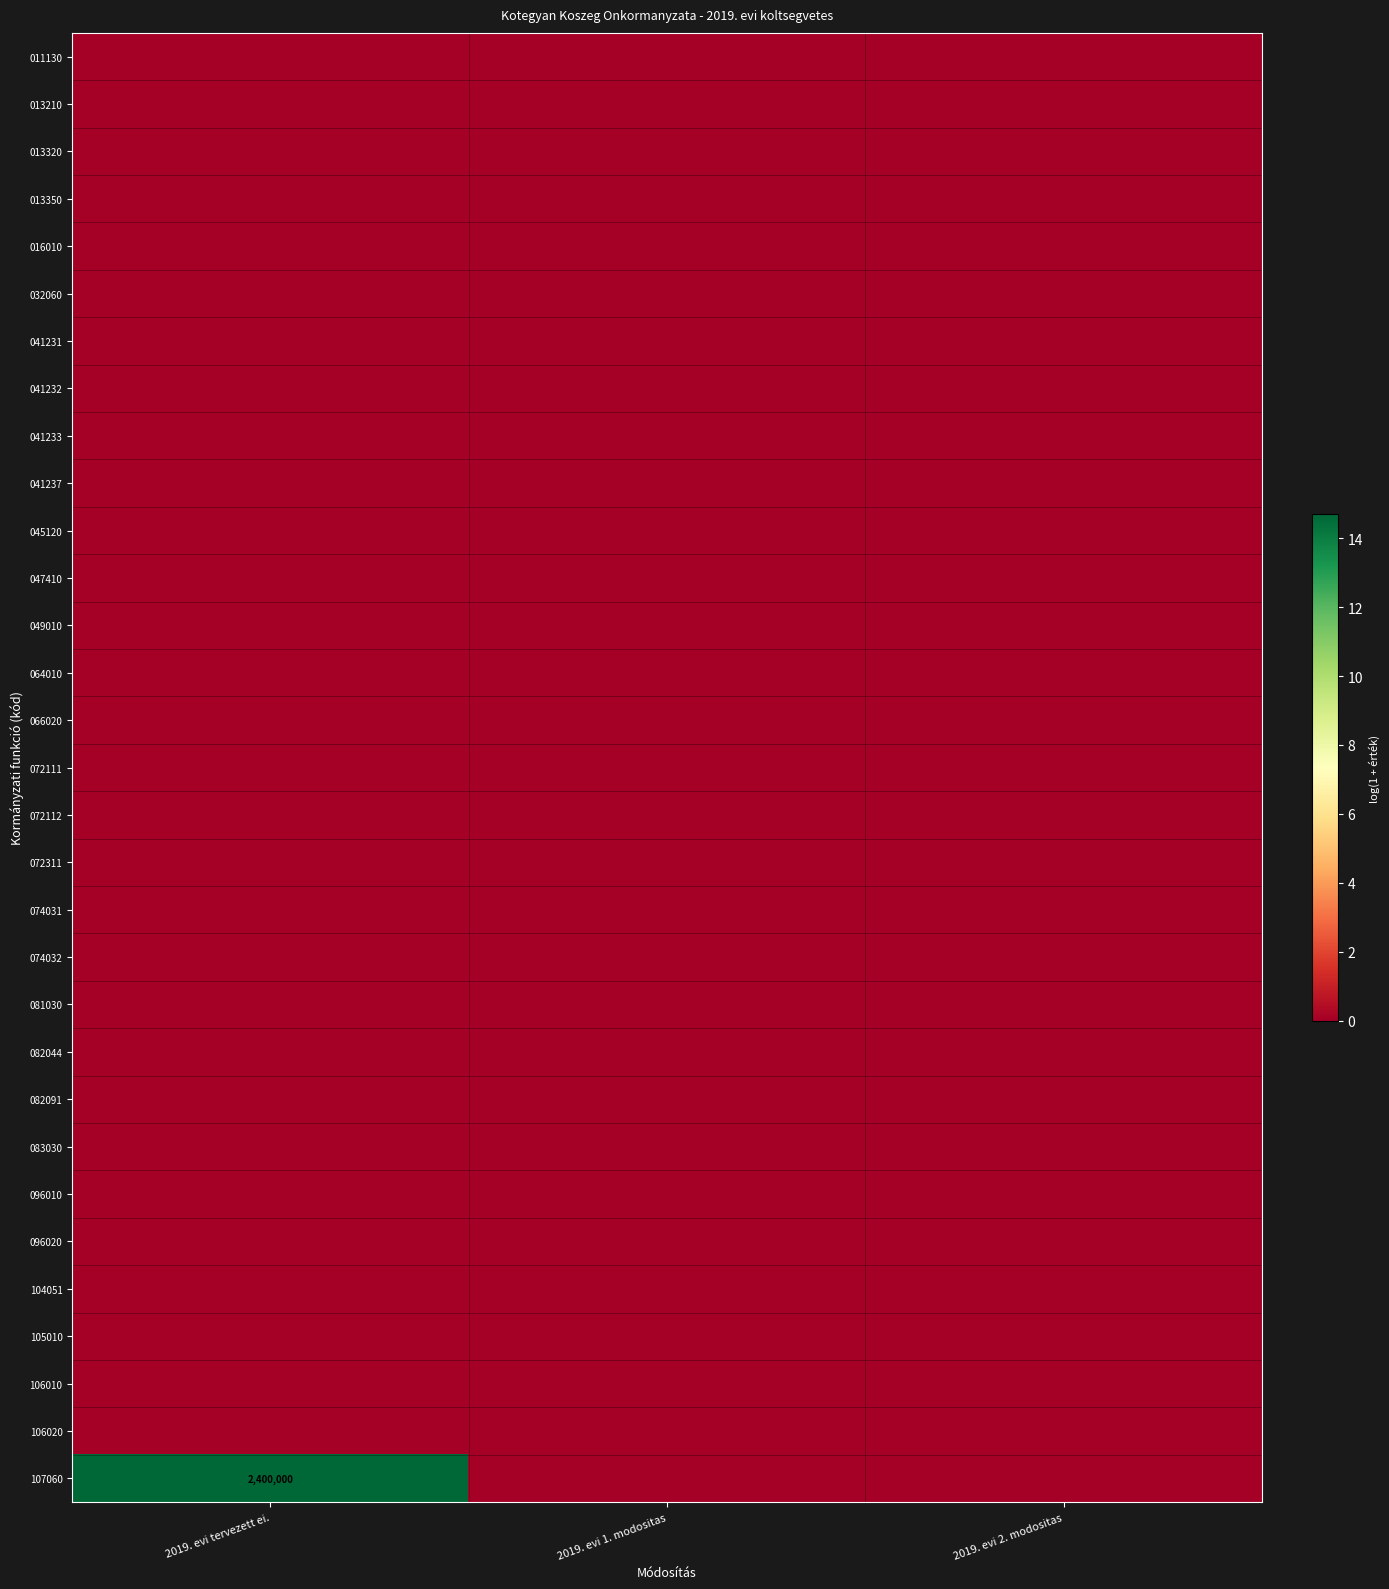

List the series in order of their peak value, highest first.

107060, 011130, 013210, 013320, 013350, 016010, 032060, 041231, 041232, 041233, 041237, 045120, 047410, 049010, 064010, 066020, 072111, 072112, 072311, 074031, 074032, 081030, 082044, 082091, 083030, 096010, 096020, 104051, 105010, 106010, 106020